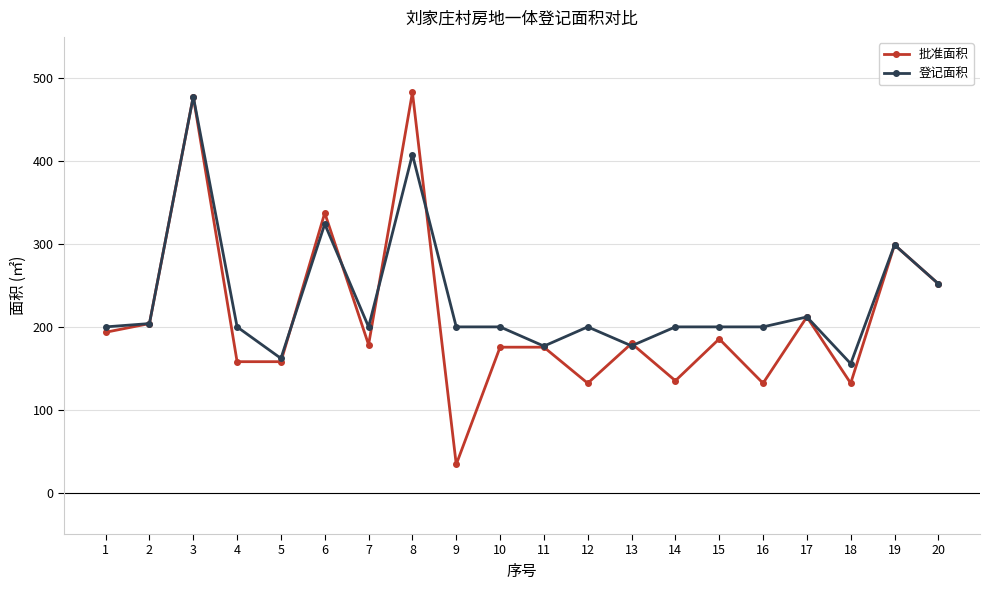

At which label does 批准面积 first exceed 180?

1